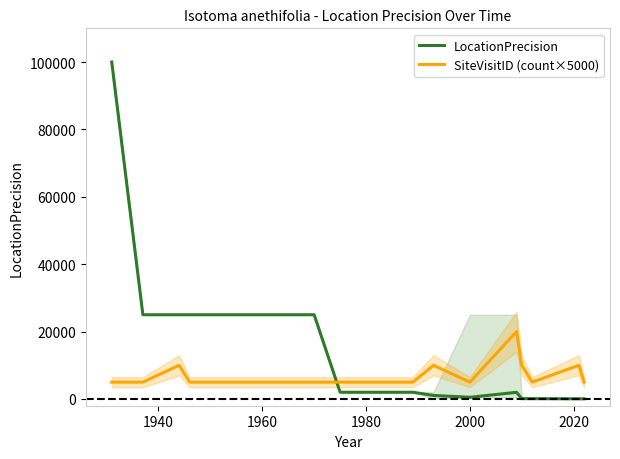

True or false: LocationPrecision and SiteVisitID (count×5000) intersect in this chart.

True